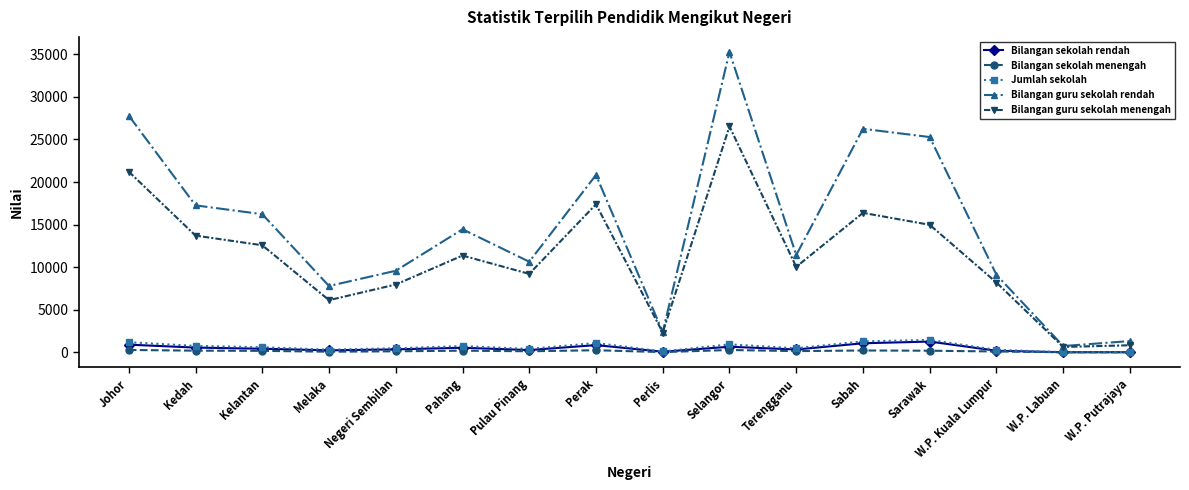

What position from the left is Perlis?

9